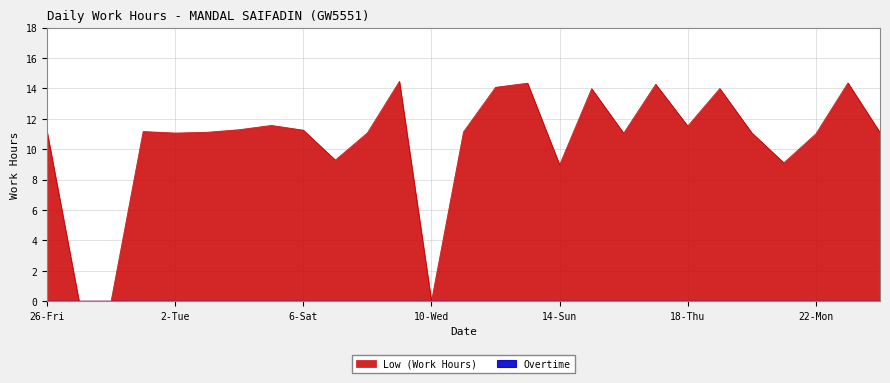

What position from the right is 21-Sun?

4